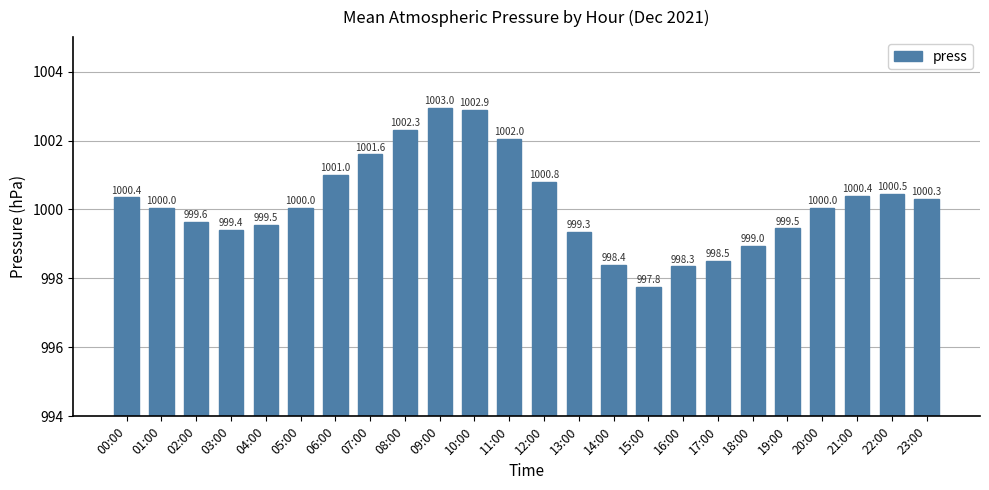

What is the label of the 24th bar from the left?

23:00